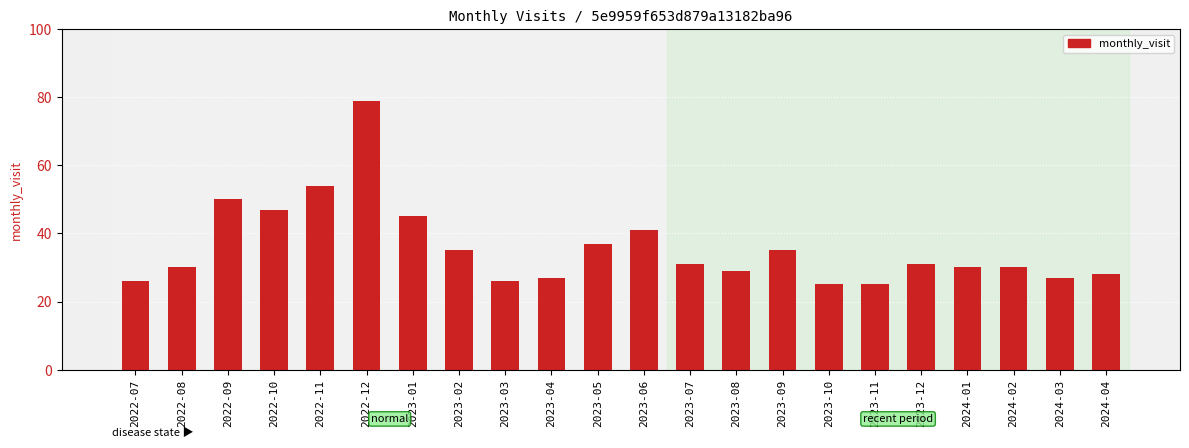

What position from the left is 2023-04?

10